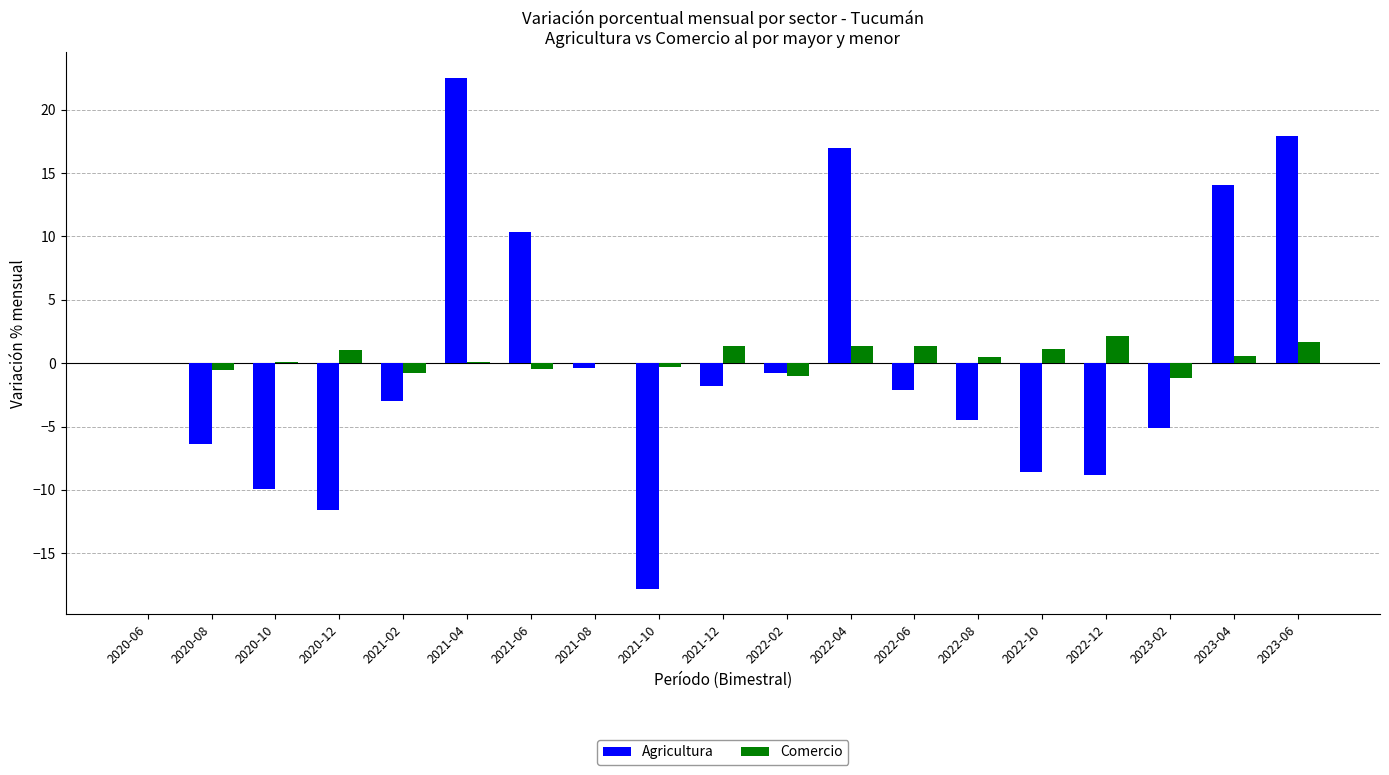

What is the sum of the Comercio values at 2022-08 and 2022-06?

1.9